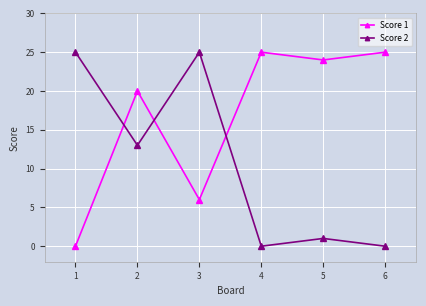

True or false: Score 2 has a value of 6 at 2.

False